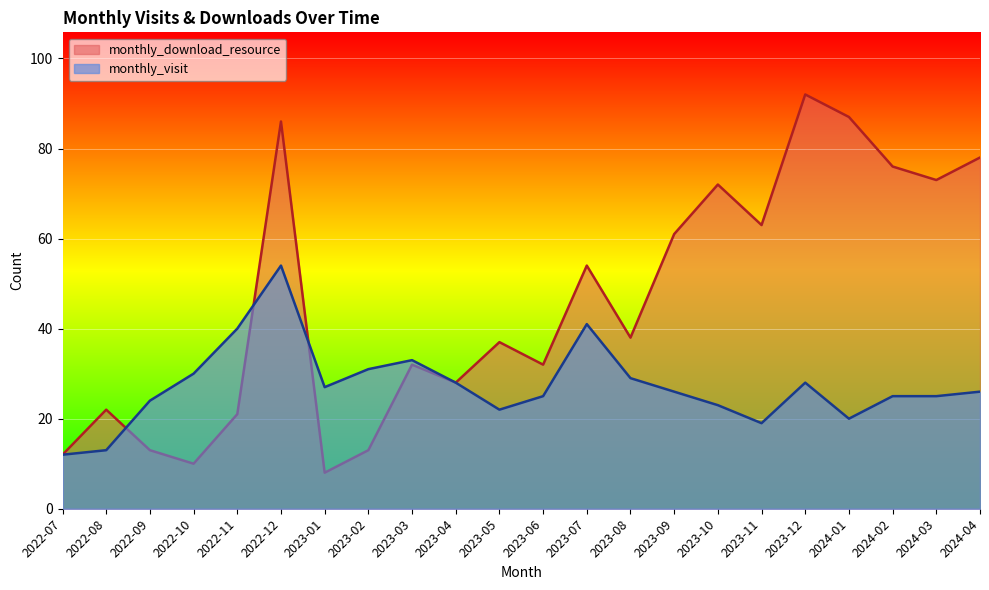

What are all the series names shown in the legend?

monthly_download_resource, monthly_visit